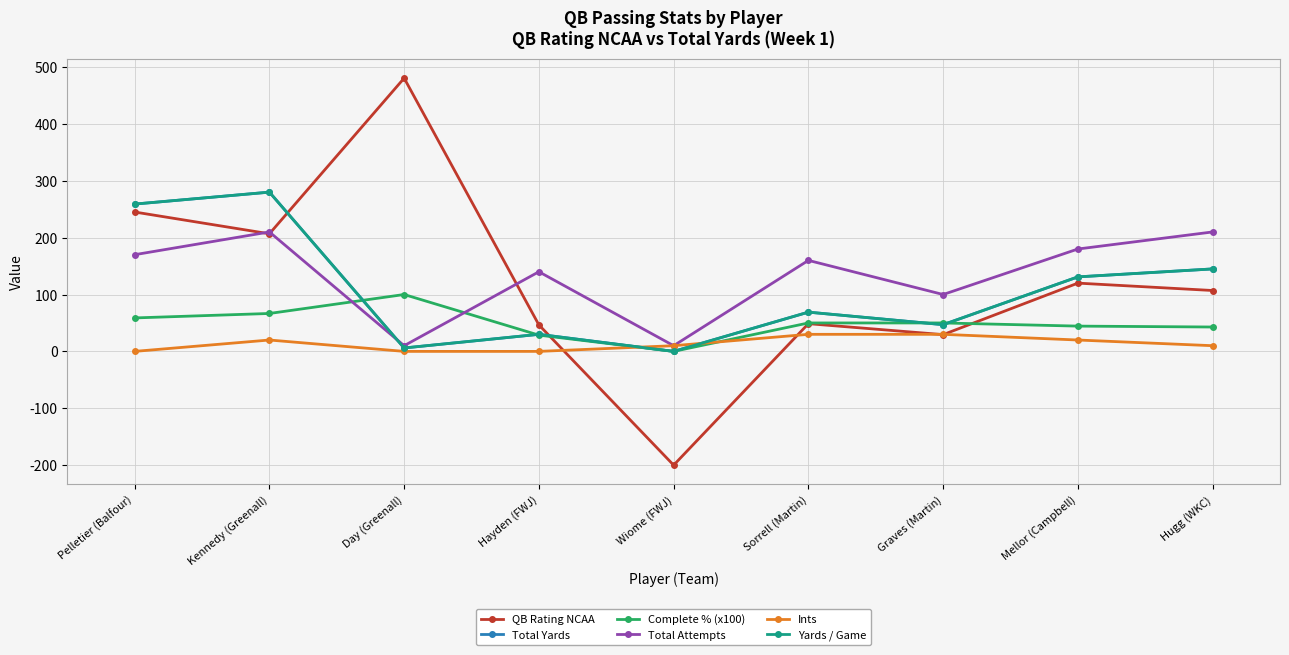

What is the label of the 5th point from the right?

Wiome (FWJ)